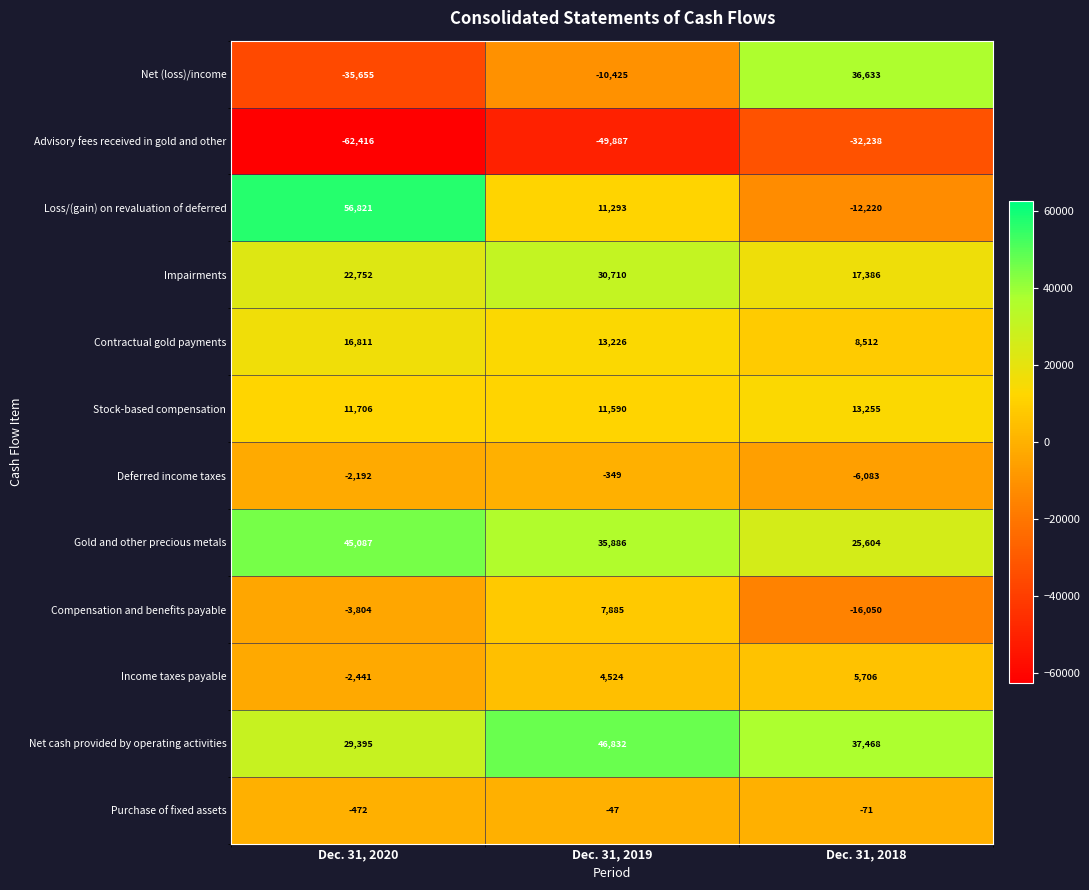

How many categories are shown in the chart?

3